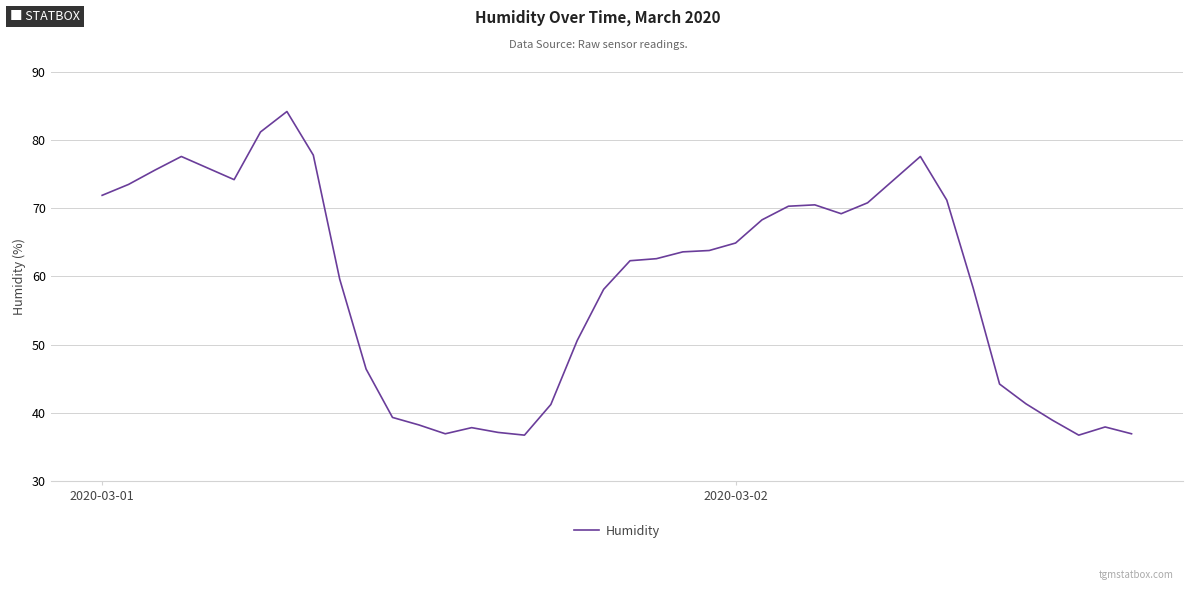

What is the difference between the maximum and minimum values?

47.5